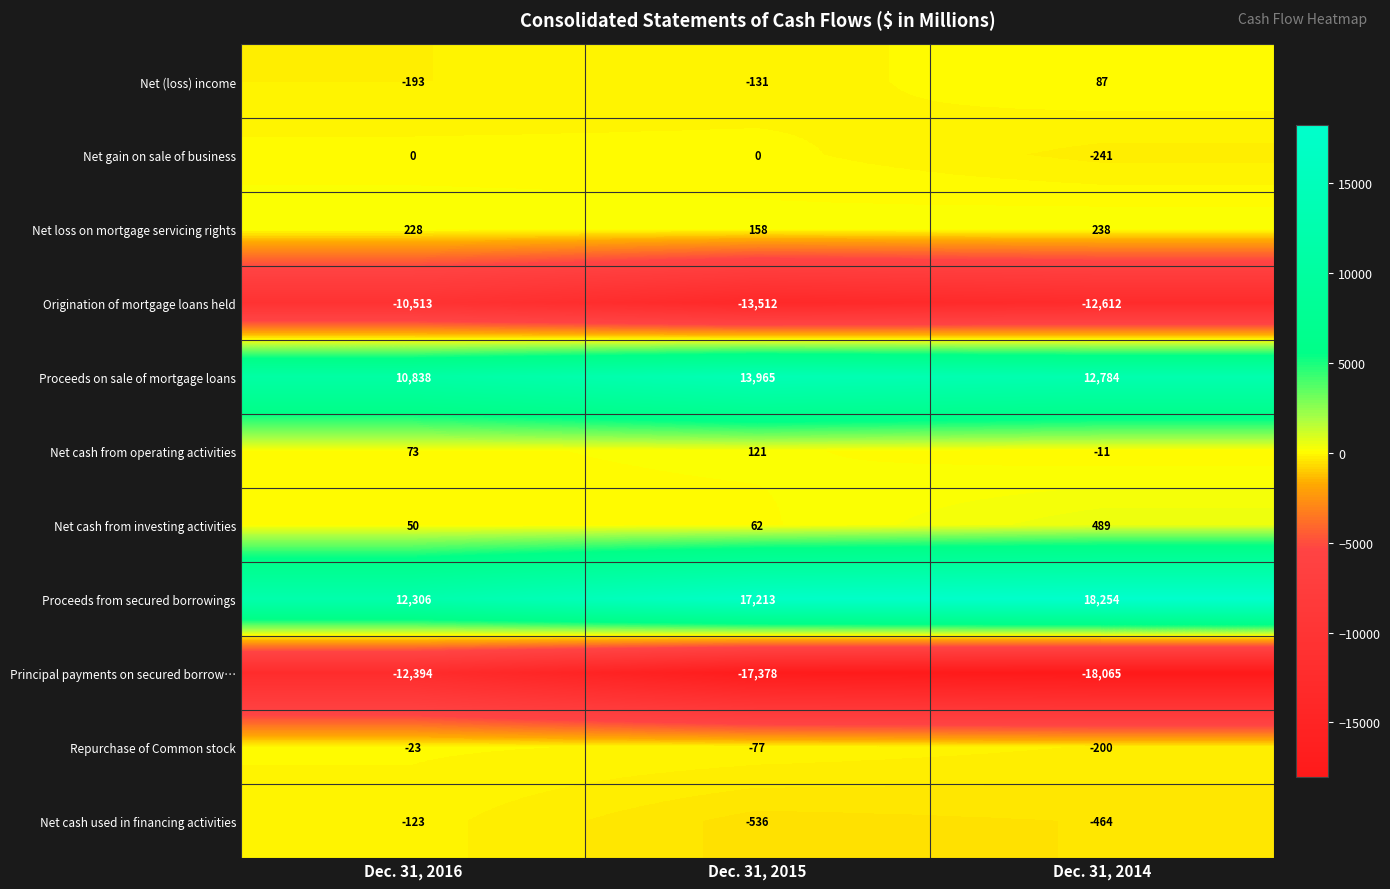

Where is Net loss on mortgage servicing rights nearest to the value 198?

Dec. 31, 2016